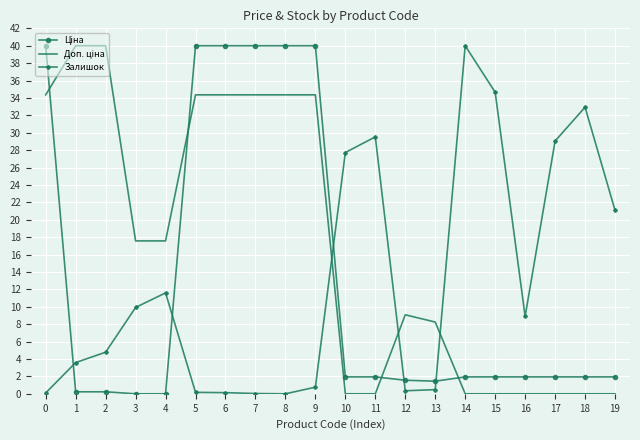

Which series changed the most between 16 and 19?

Залишок